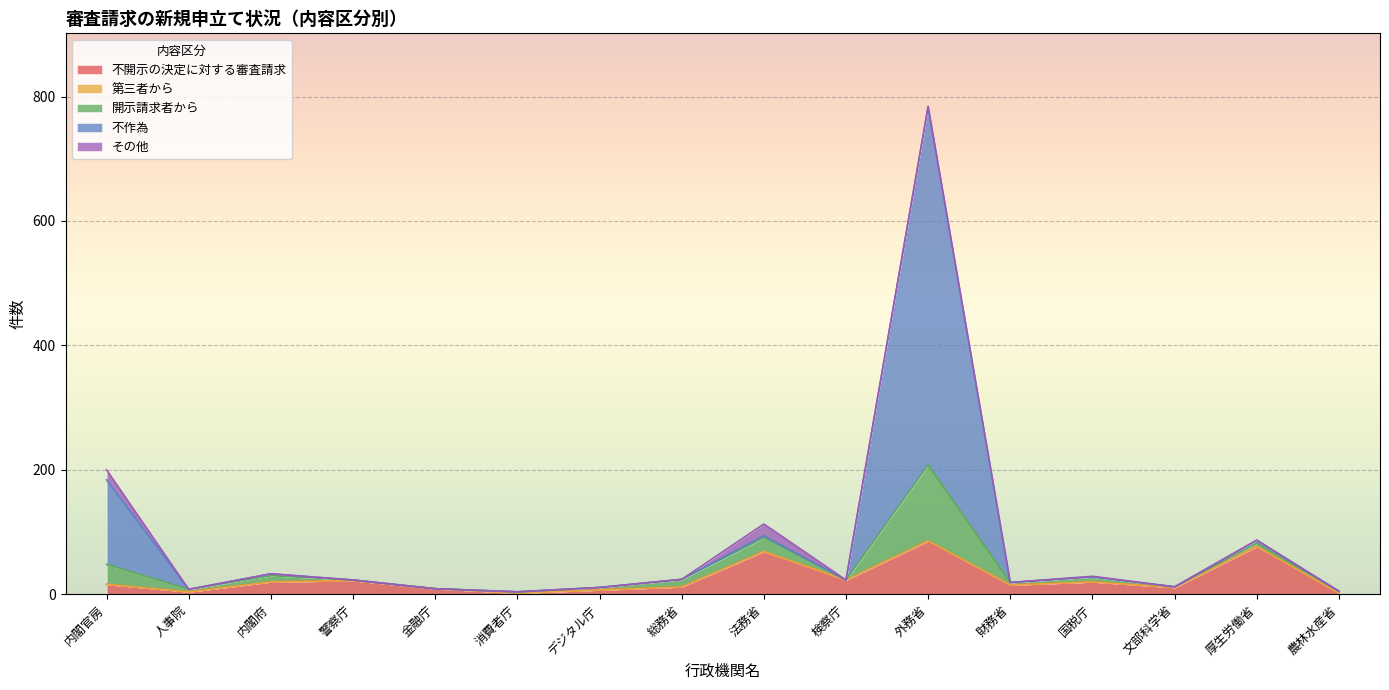

The 不作為 series shows 1380 at 外務省. True or false?

False